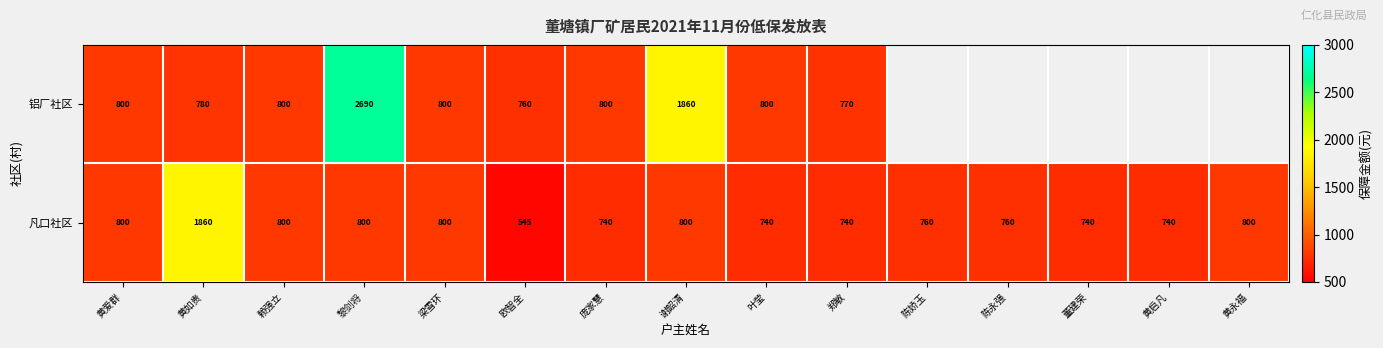

What is the total value across all series at 叶莹?

1540